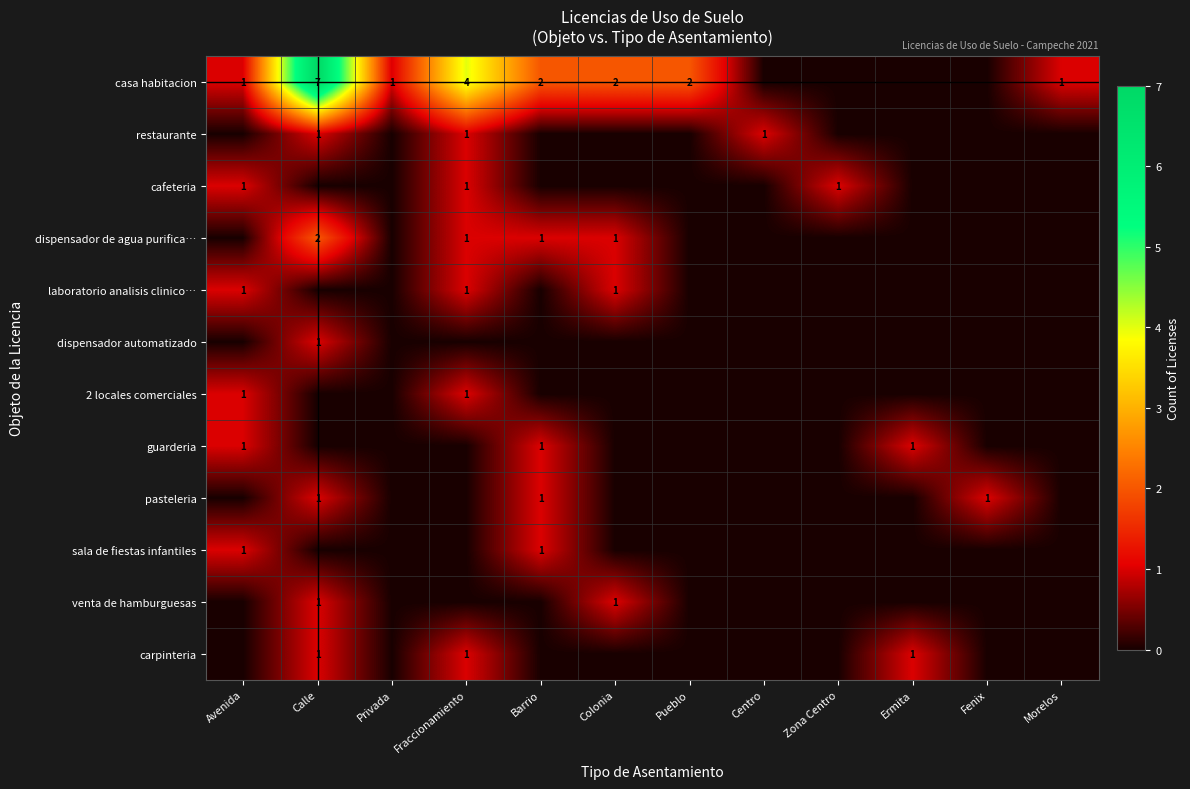

The value of pasteleria at Calle is 1. True or false?

True